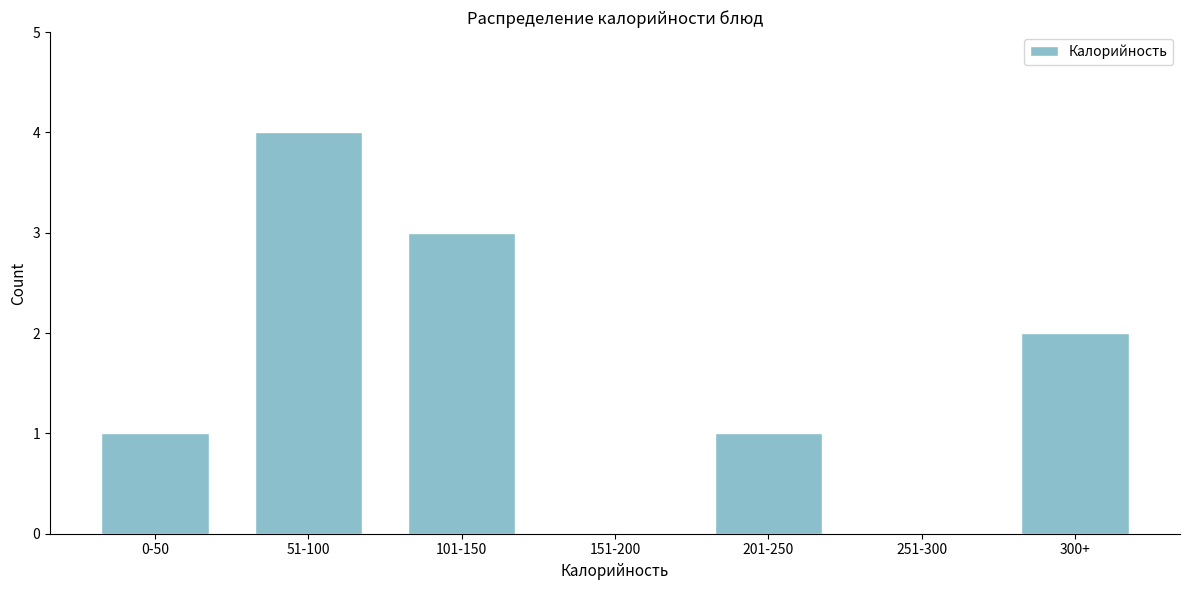

Reading left to right, transcribe all the data shown in this chart.

0-50=1	51-100=4	101-150=3	151-200=0	201-250=1	251-300=0	300+=2